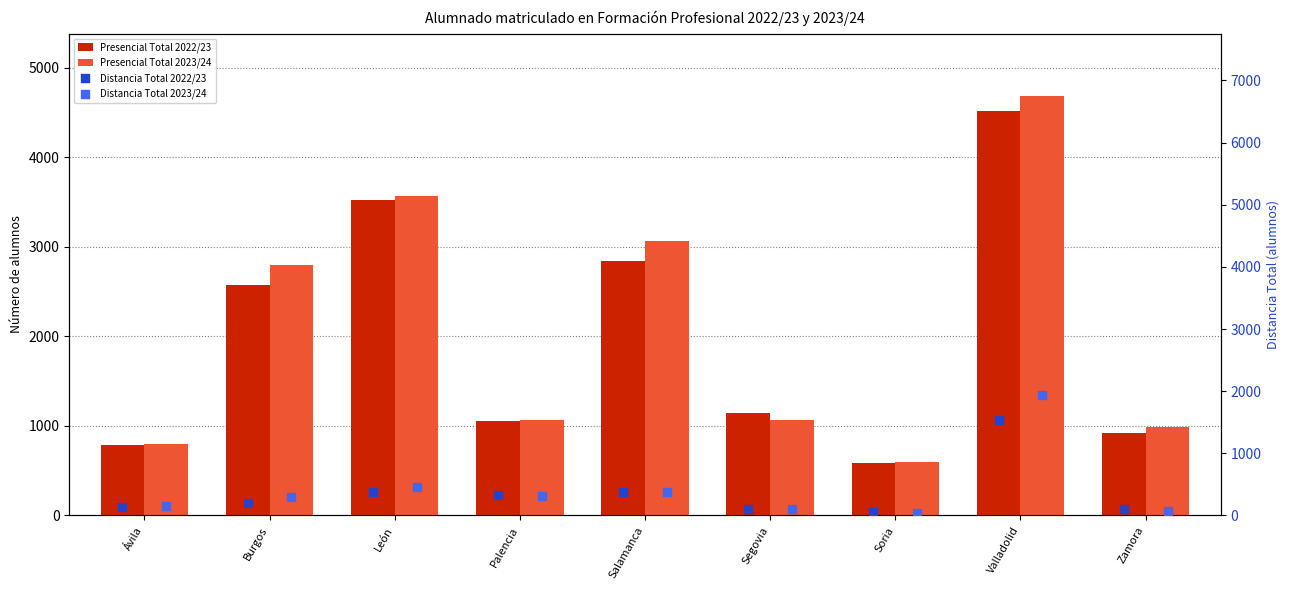

What is the total value across all series at Soria?

1276